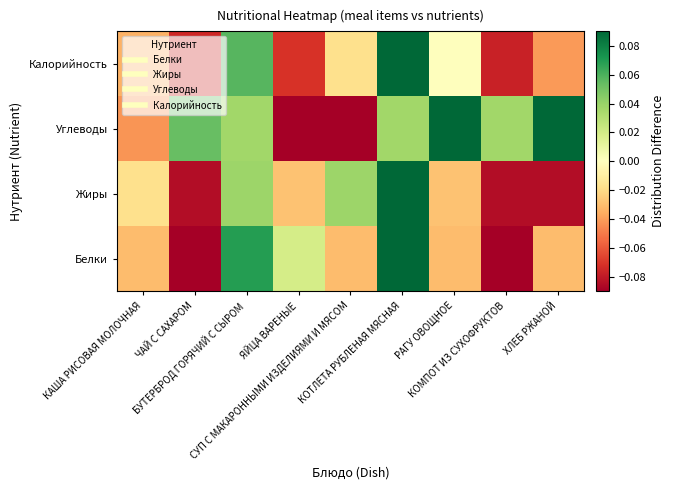

At how many categories does at least one series exceed 0?

8